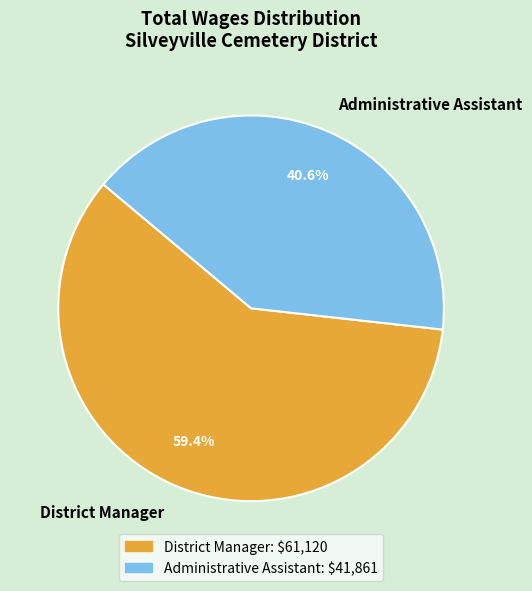

Count the number of slices in the pie.

2